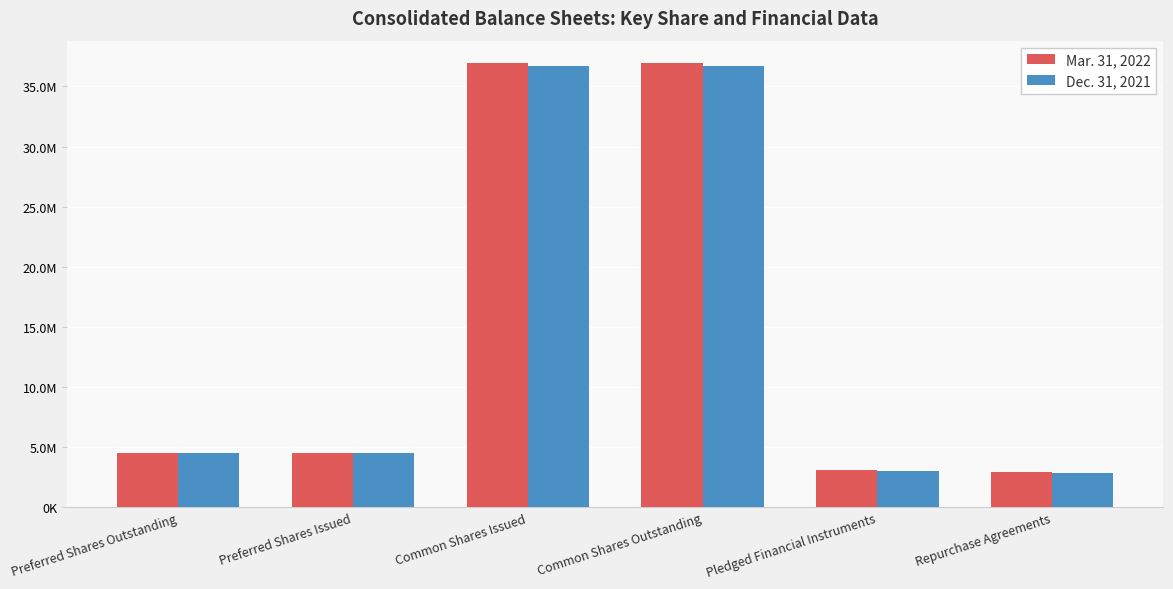

Reading right to left, list all the values displayed in this chart.

Mar. 31, 2022: Repurchase Agreements=2952802	Pledged Financial Instruments=3119668	Common Shares Outstanding=36957882	Common Shares Issued=36957882	Preferred Shares Issued=4460000	Preferred Shares Outstanding=4460000
Dec. 31, 2021: Repurchase Agreements=2849916	Pledged Financial Instruments=3011319	Common Shares Outstanding=36665805	Common Shares Issued=36665805	Preferred Shares Issued=4460000	Preferred Shares Outstanding=4460000